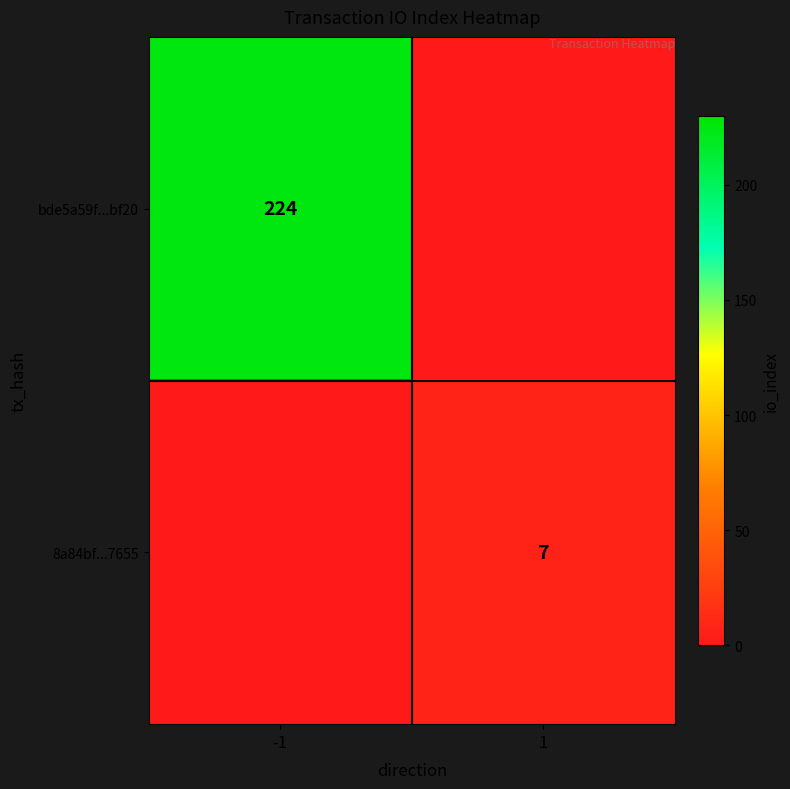

True or false: bde5a59f...bf20 has a value of 224 at -1.

True